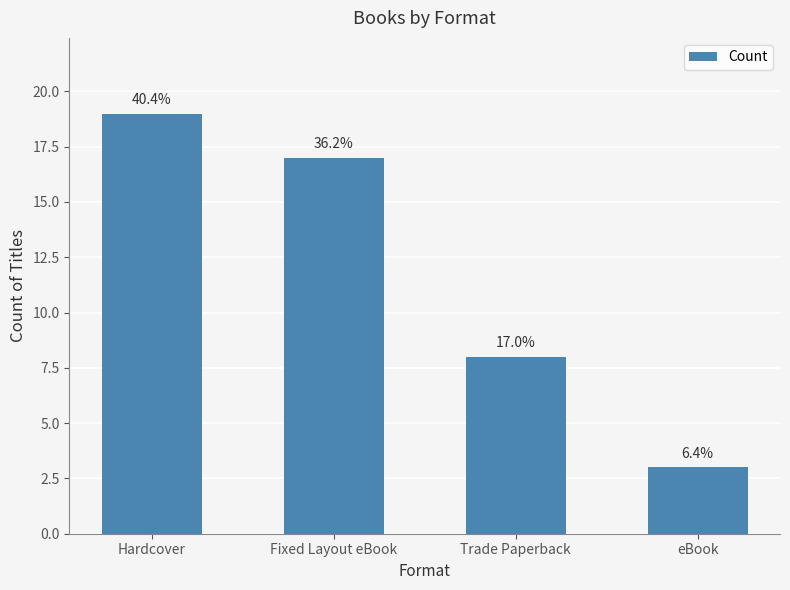

Where is the data nearest to the value 11?

Trade Paperback